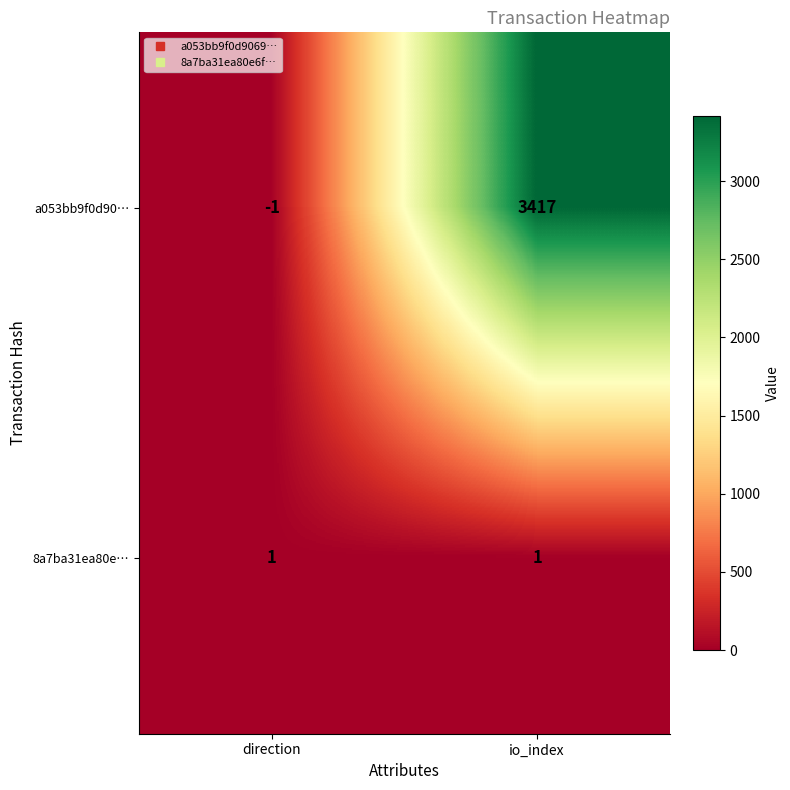

Reading left to right, what are all the values shown in this chart?

a053bb9f0d90…: direction=-1	io_index=3417
8a7ba31ea80e…: direction=1	io_index=1